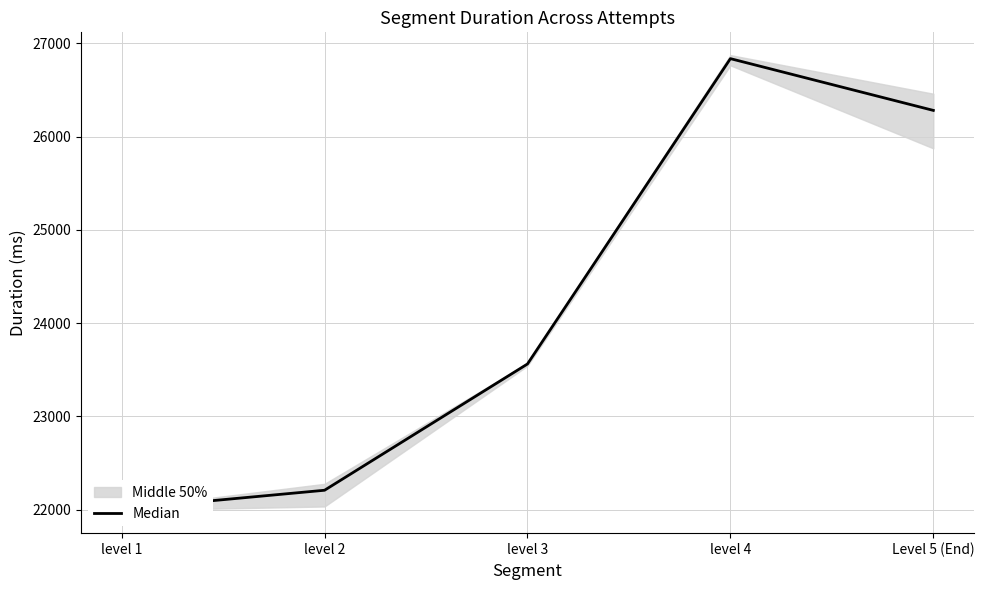

Reading left to right, list all the values displayed in this chart.

level 1=22005	level 2=22207	level 3=23561	level 4=26835	Level 5 (End)=26280